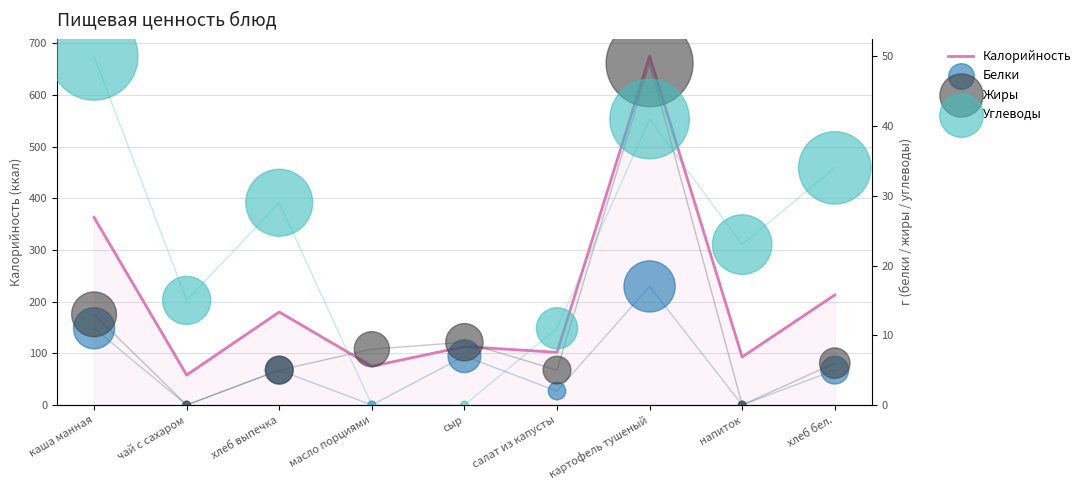

Which series has the largest total across all categories?

Калорийность